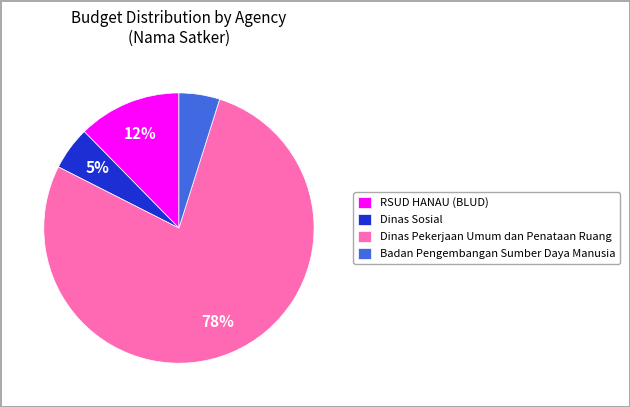

To the nearest percent, what is the difference between the largest and smallest slice percentages?

73%